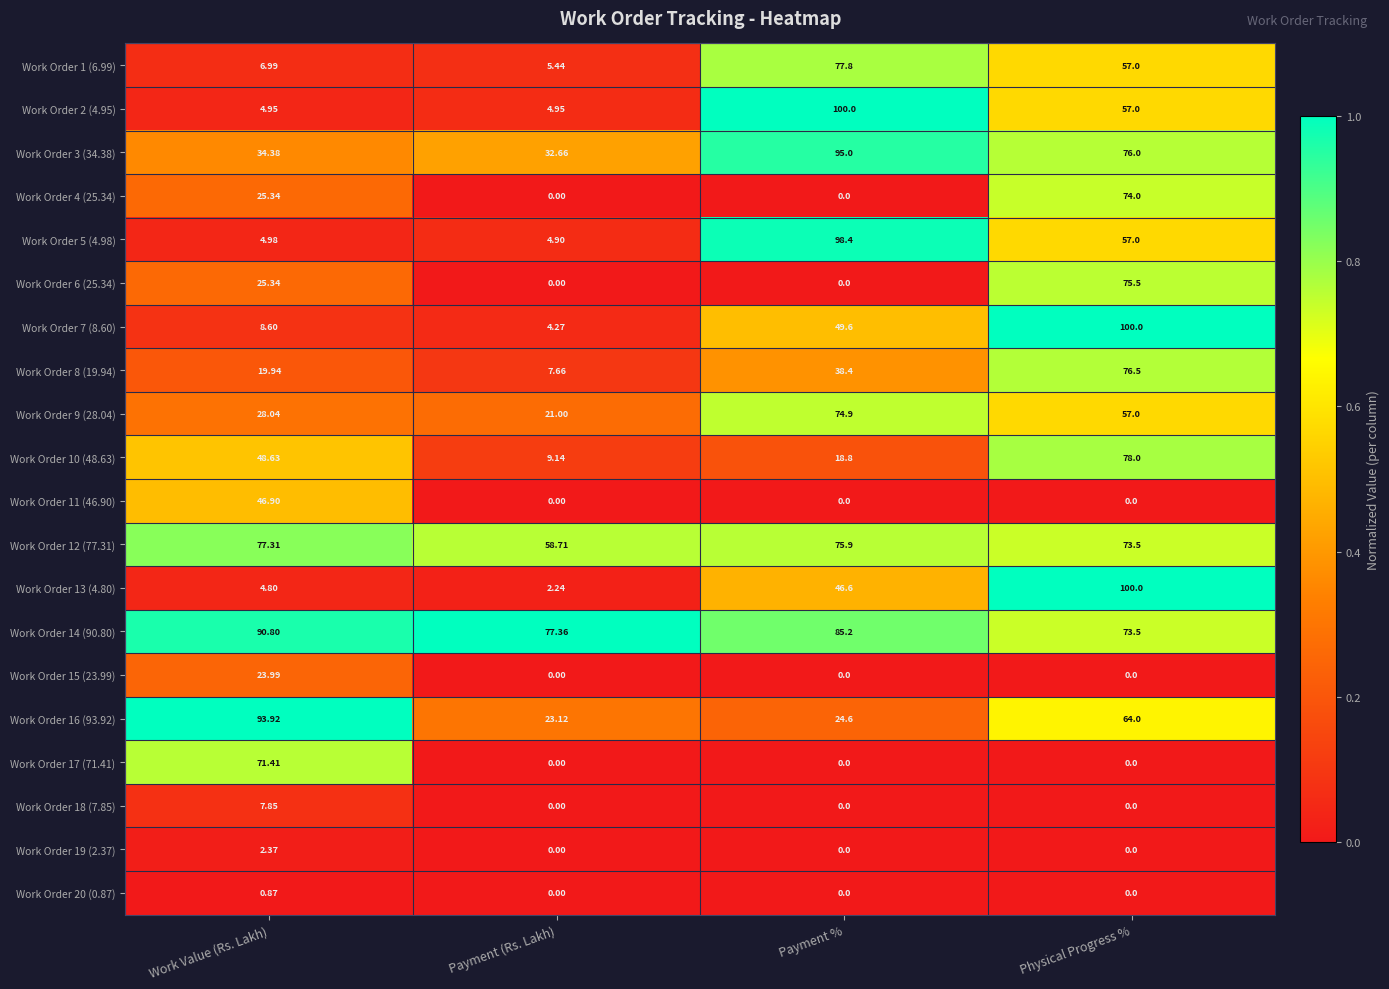

Which series has the widest spread of values?

Work Order 13 (4.80)